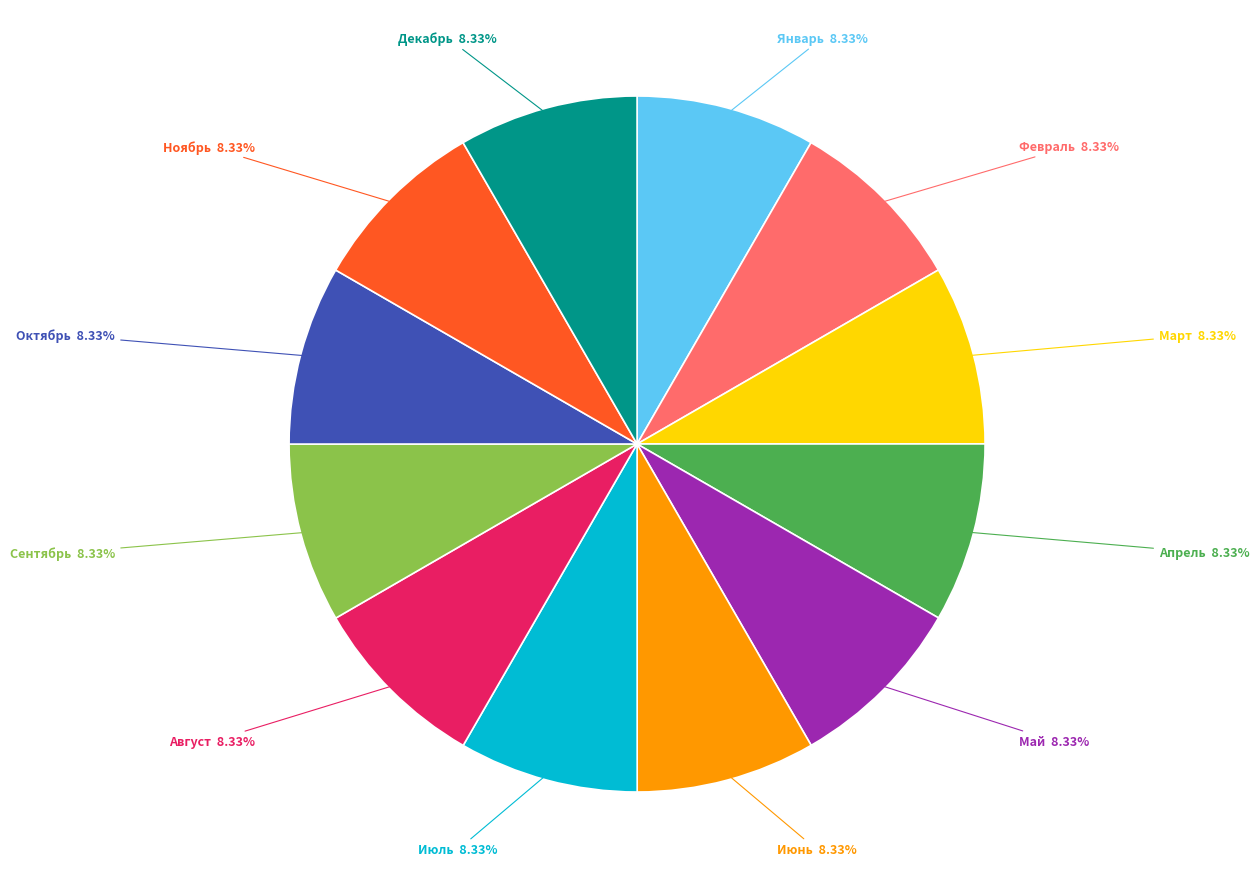

Does any single category account for the majority?

No